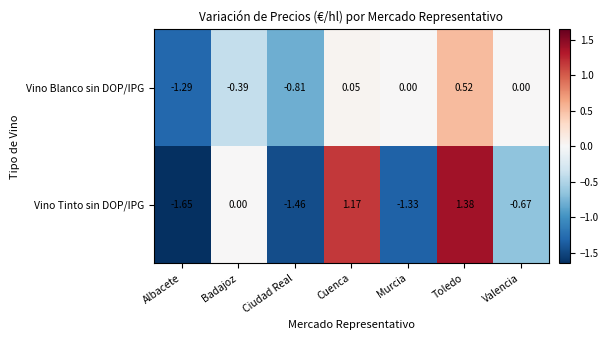

Between Albacete and Cuenca, which series saw the biggest shift?

Vino Tinto sin DOP/IPG